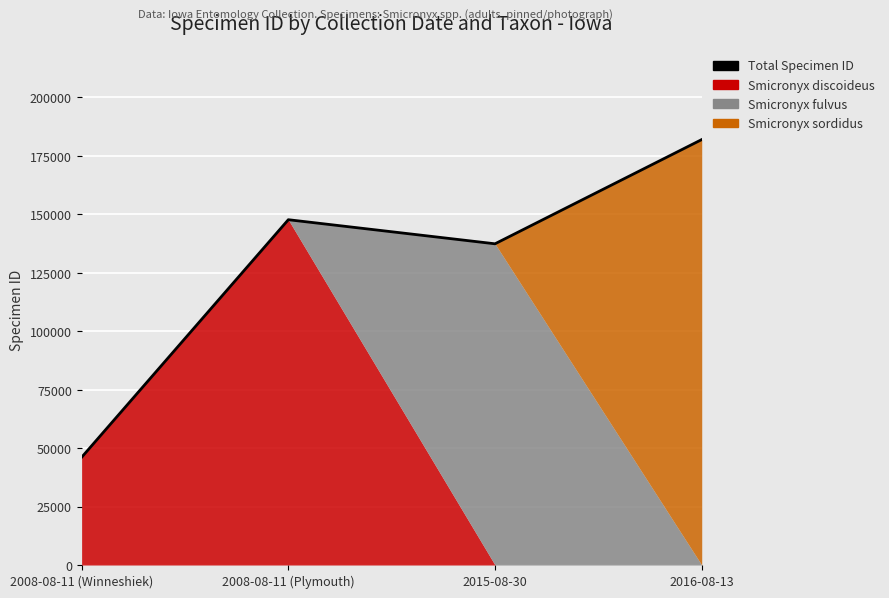

What is the average value?

128297